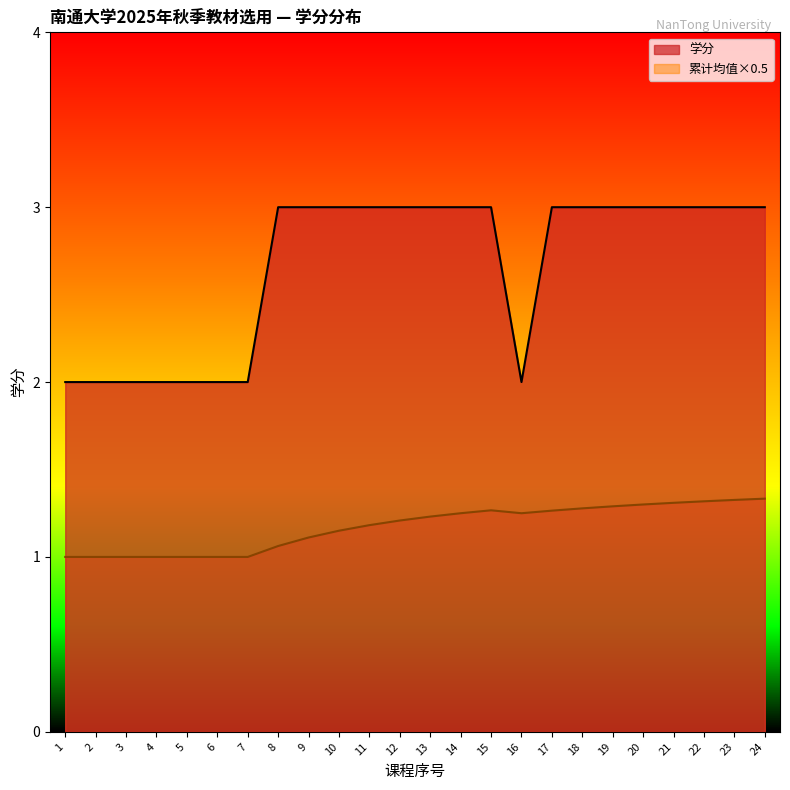

Does the chart have visible grid lines?

No